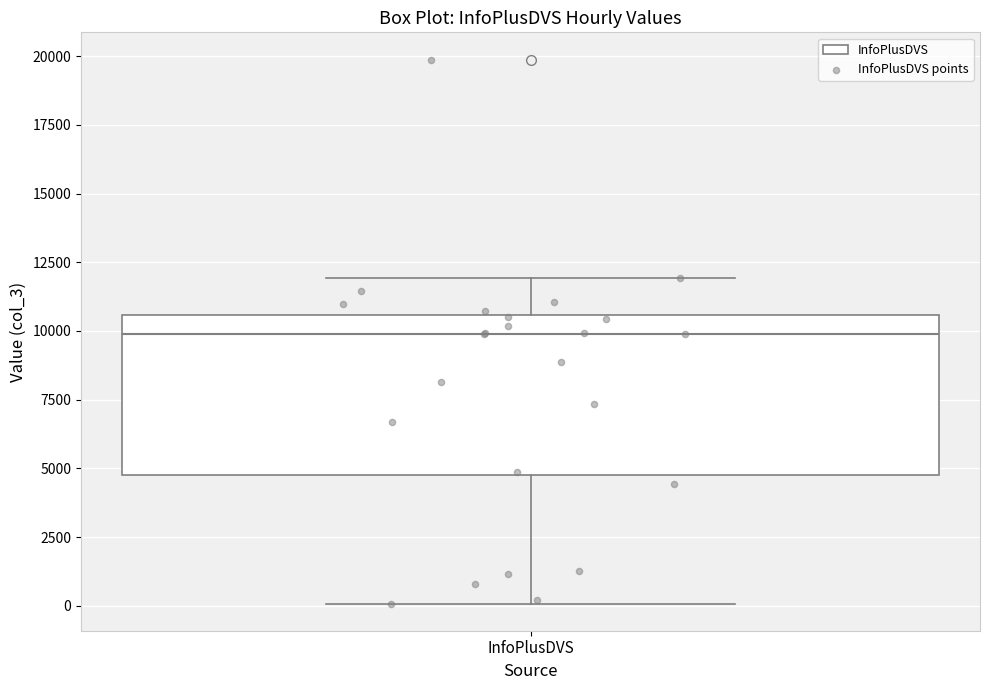

Read this box plot against the y-axis: the position of the median line, the range covered by the box, and the ends of both whiskers. The values are not printed on the chart, so give them approximately, as read against the axis.

median 10000, box 4500 to 10500, whiskers 0 to 12000